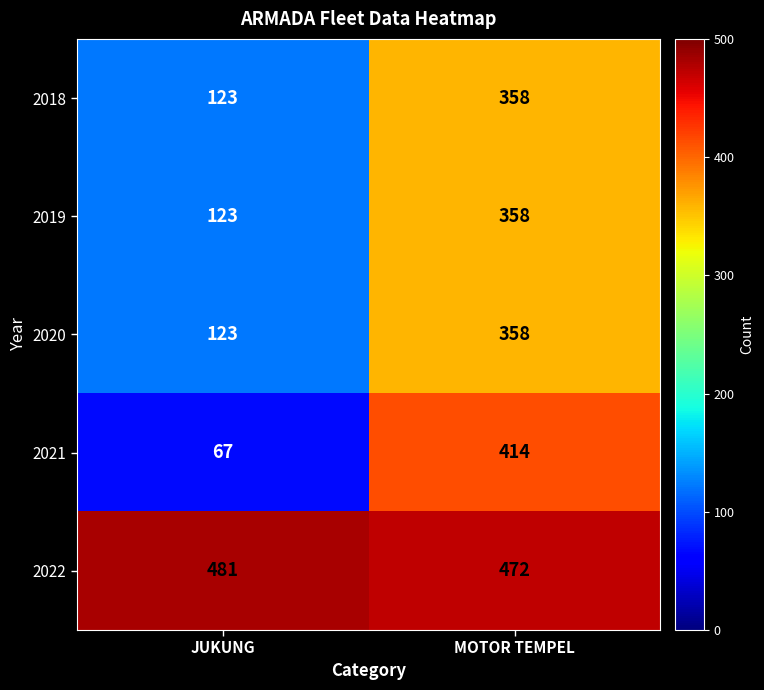

Which category has the highest value in the 2018 series?

MOTOR TEMPEL